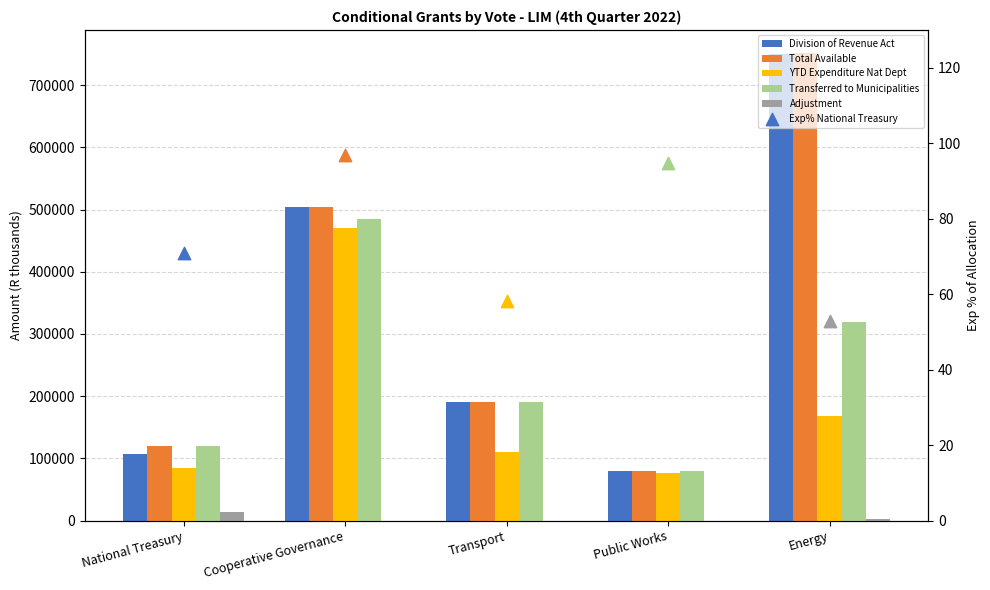

Is the value of YTD Expenditure Nat Dept at National Treasury greater than the value of Total Available at Cooperative Governance?

No